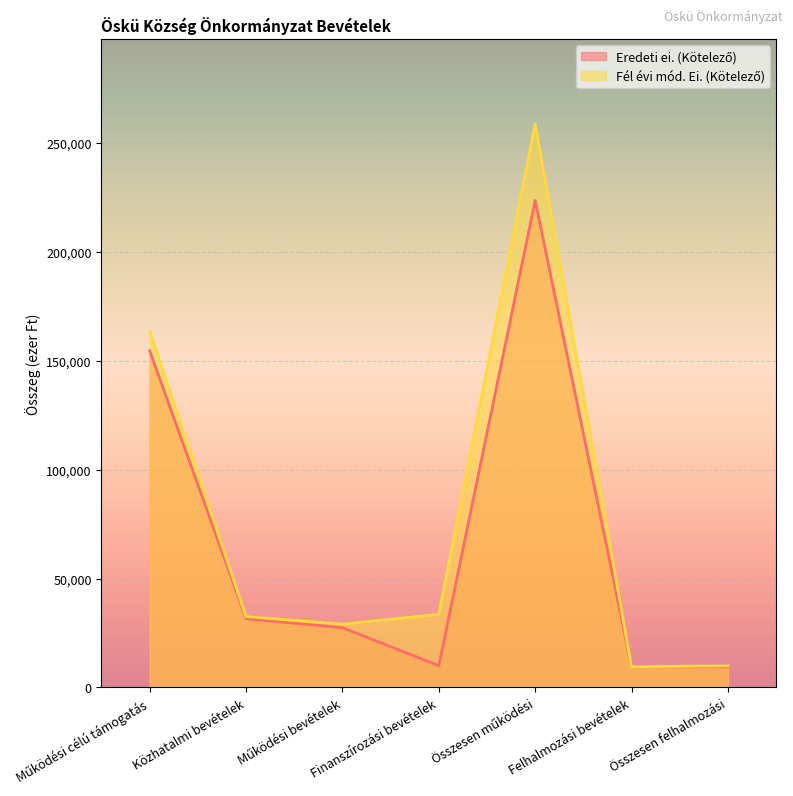

How many interior local valleys does the Fél évi mód. Ei. (Kötelező) series have?

2